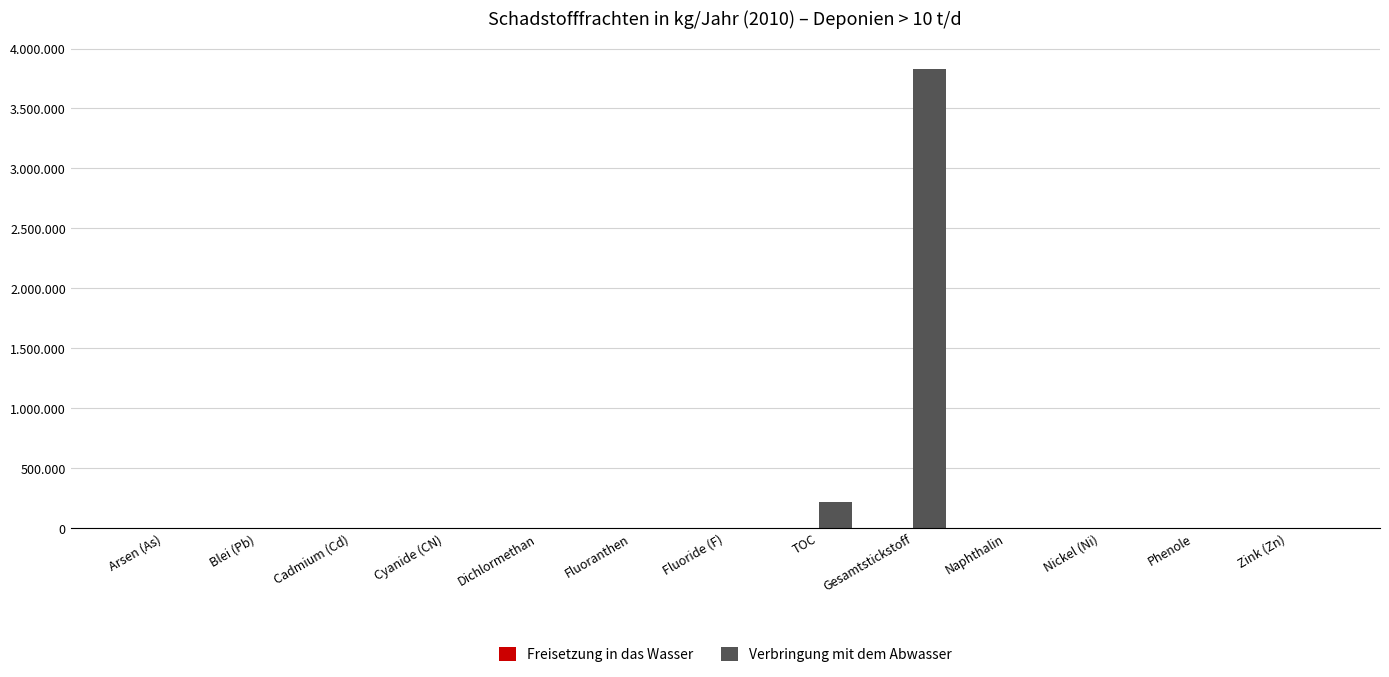

Which series has the widest spread of values?

Verbringung mit dem Abwasser